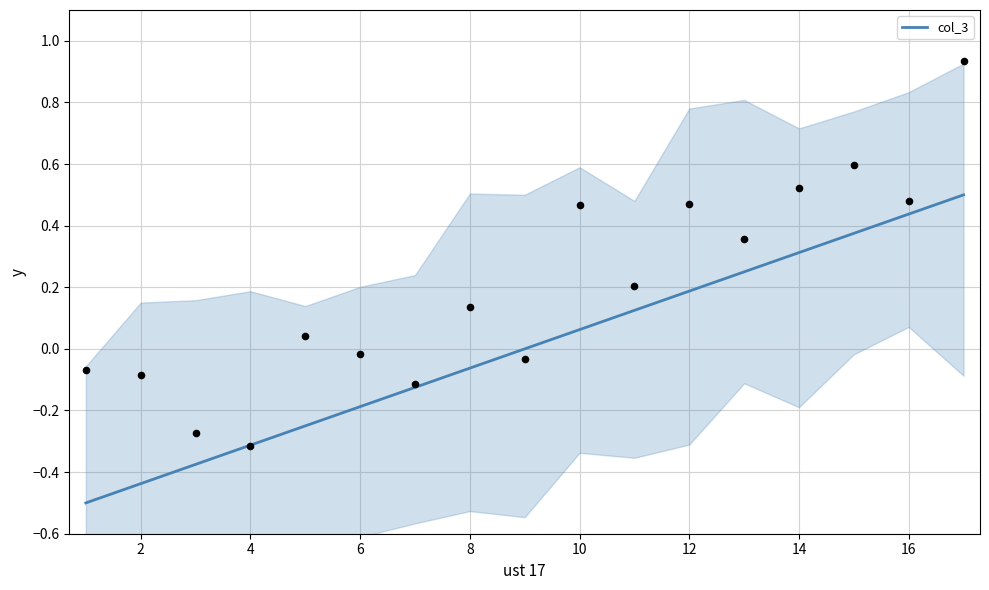

True or false: col_3 has a value of -0.0 at 8.

False